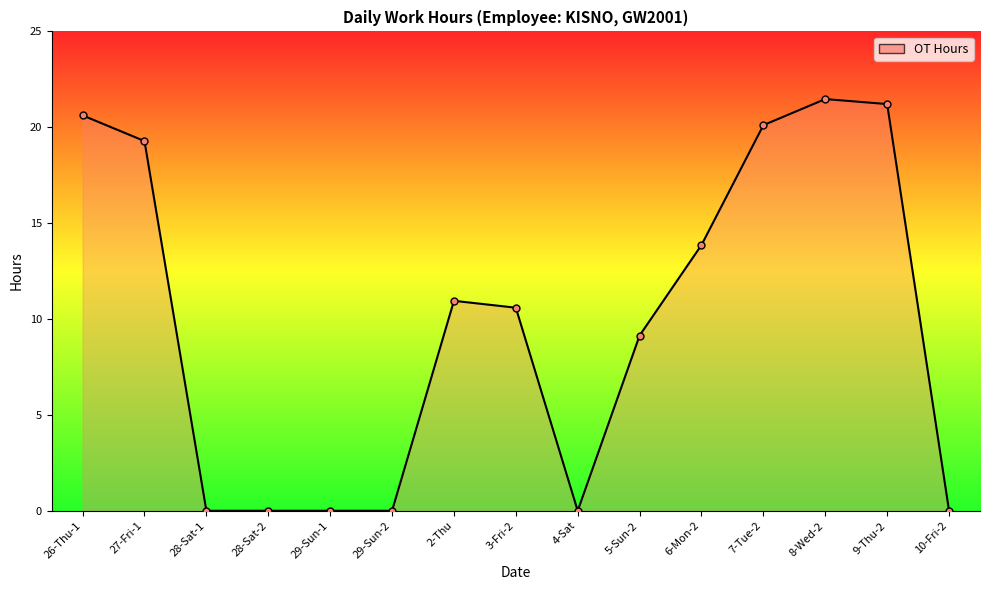

What is the label of the 5th point from the left?

29-Sun-1